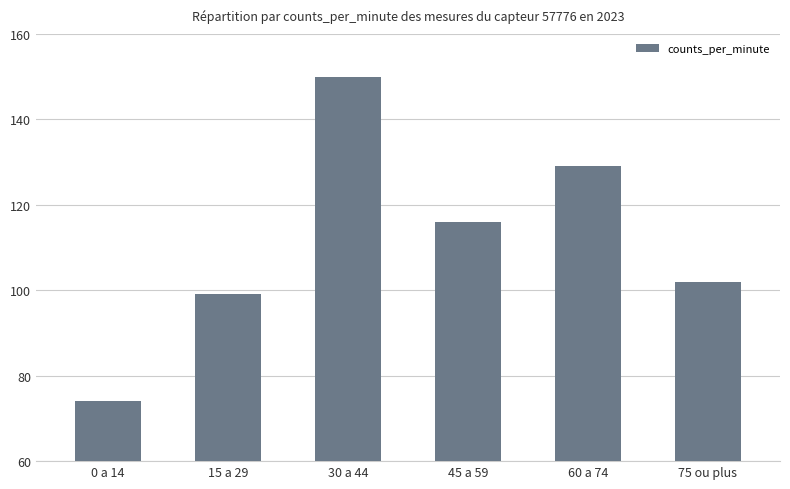

List the labels in order of value, smallest first.

0 a 14, 15 a 29, 75 ou plus, 45 a 59, 60 a 74, 30 a 44